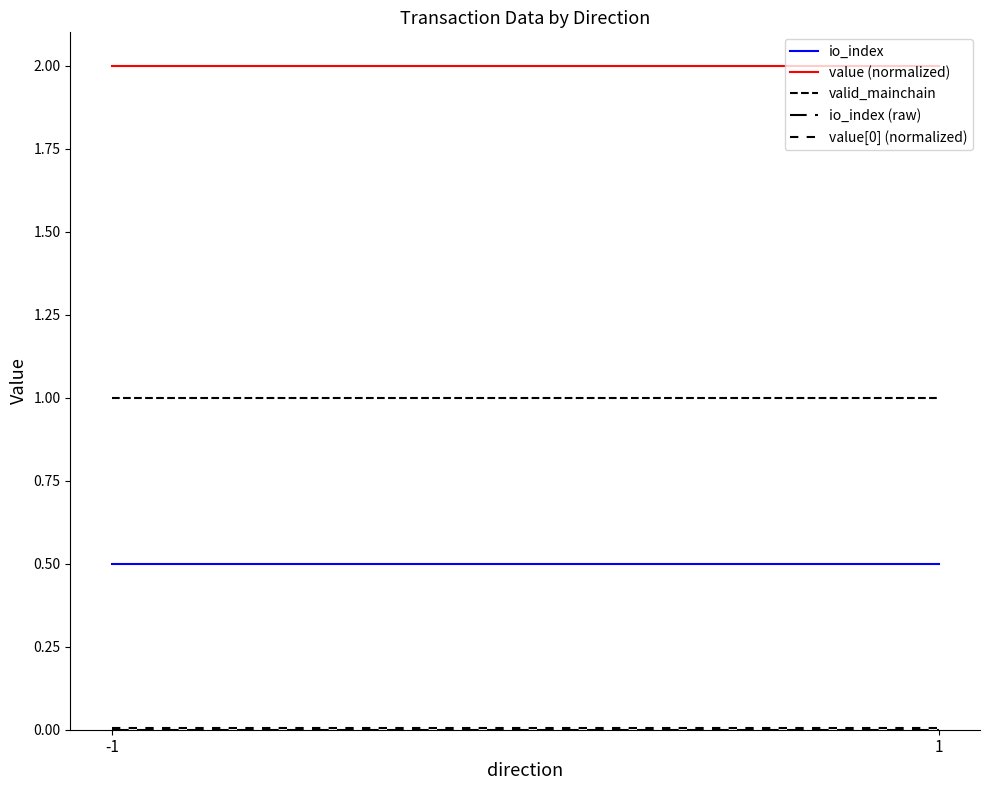

What are all the series names shown in the legend?

io_index, value (normalized), valid_mainchain, io_index (raw), value[0] (normalized)